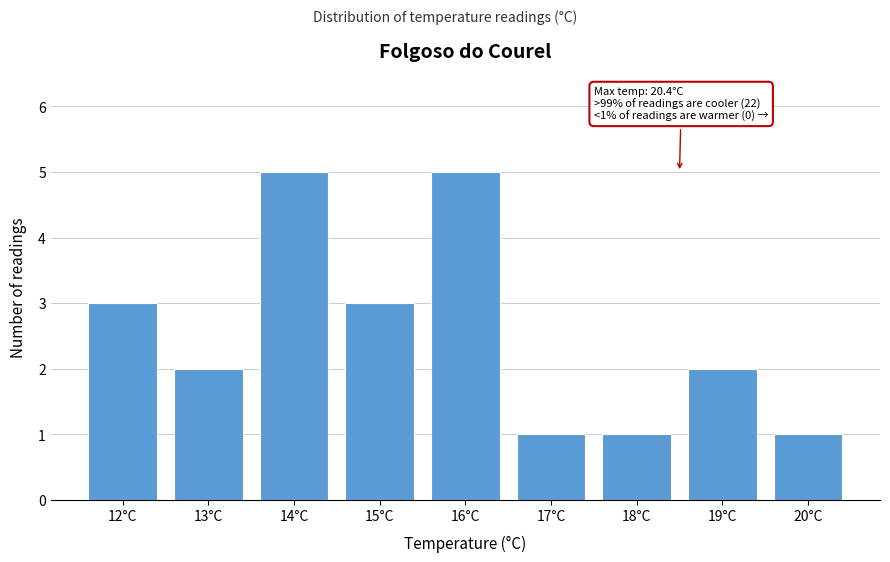

Reading right to left, extract all data points from this chart.

1	2	1	1	5	3	5	2	3